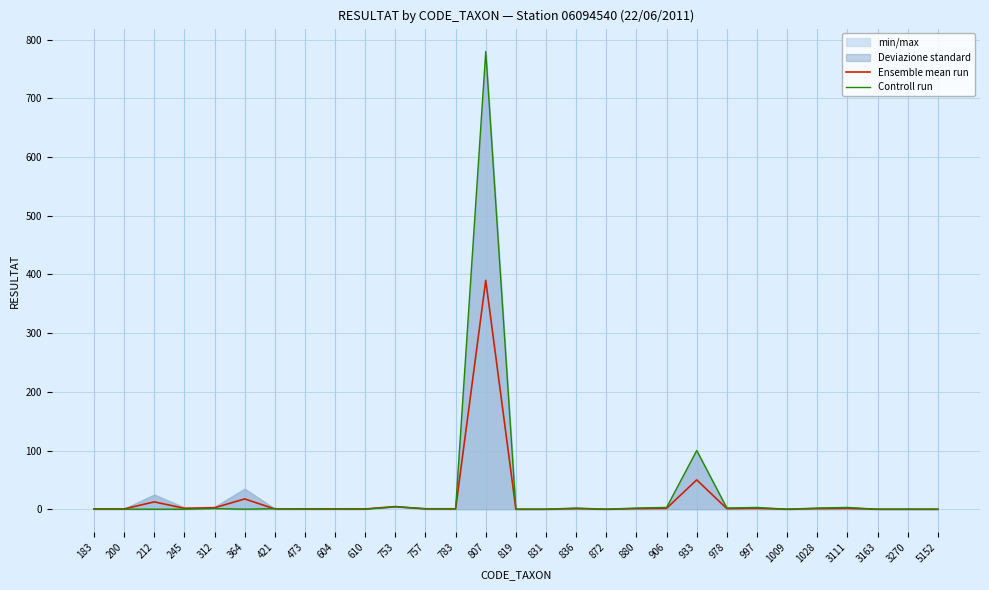

At which category is the sum across all series the highest?

807